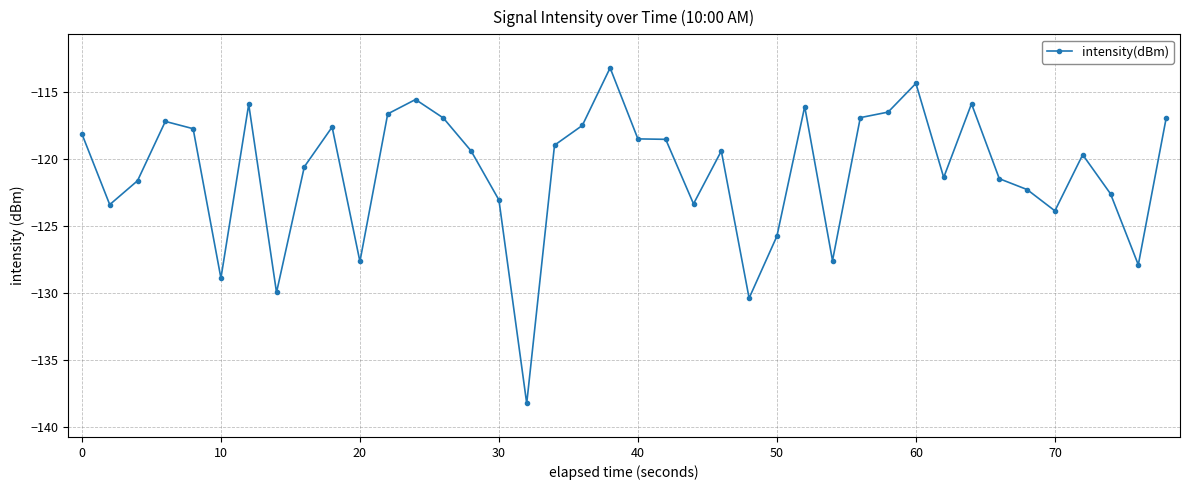

How many lines are shown in the chart?

1